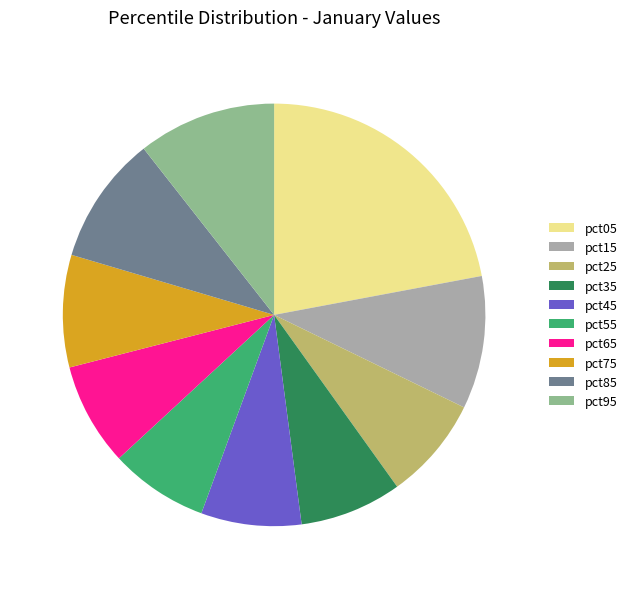

The pct25 slice represents 1% of the pie. True or false?

False